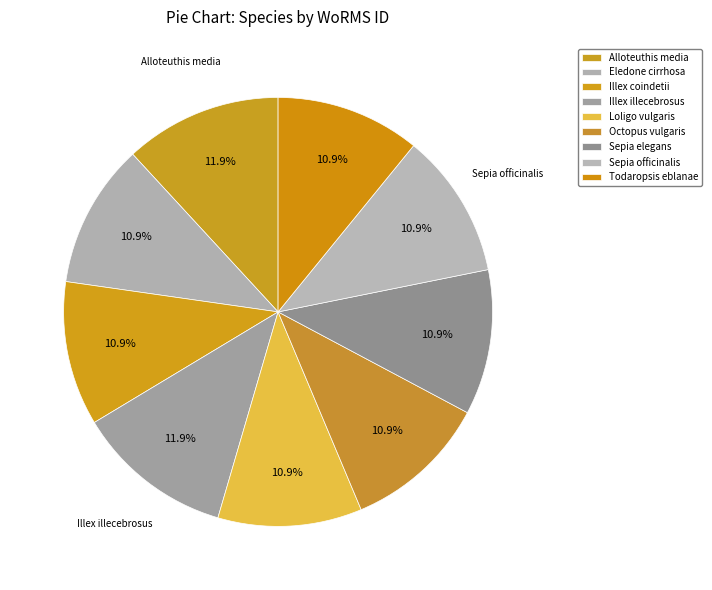

How many slices are in this pie chart?

9